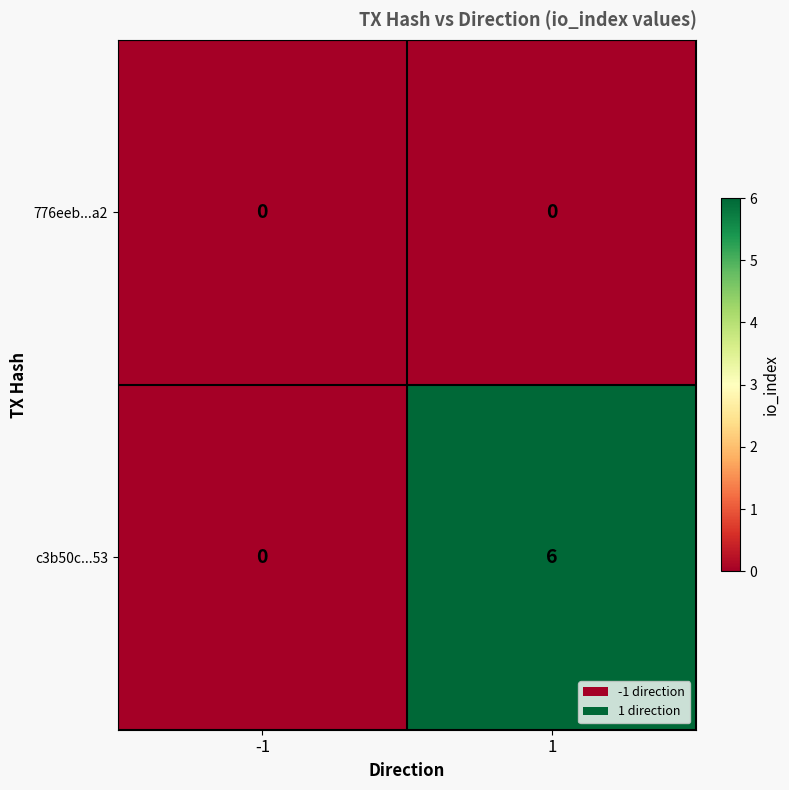

Reading right to left, list all the values displayed in this chart.

776eeb...a2: 0	0
c3b50c...53: 6	0